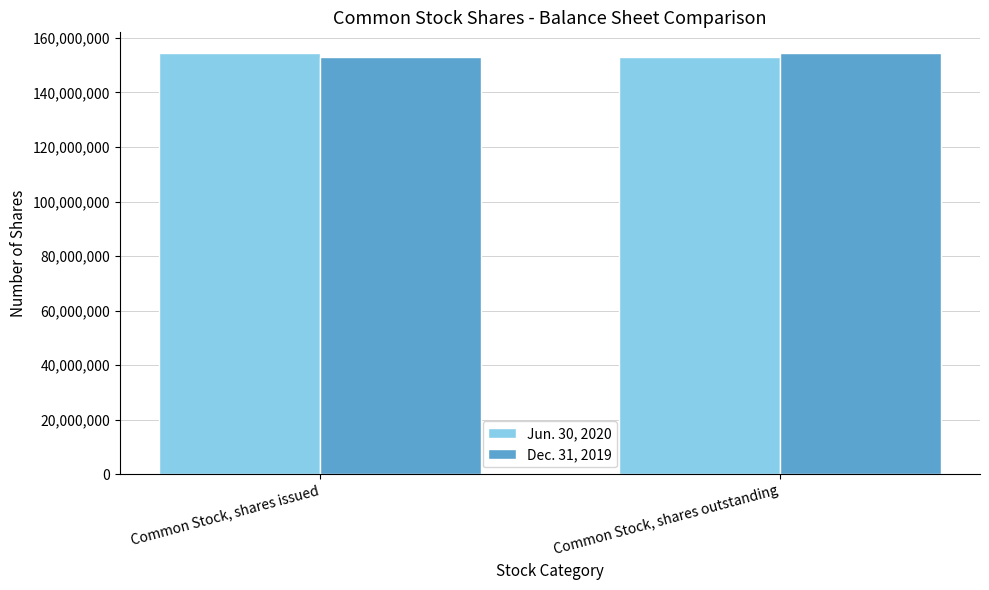

What is the spread (max minus min) of values at Common Stock, shares outstanding?

1199000